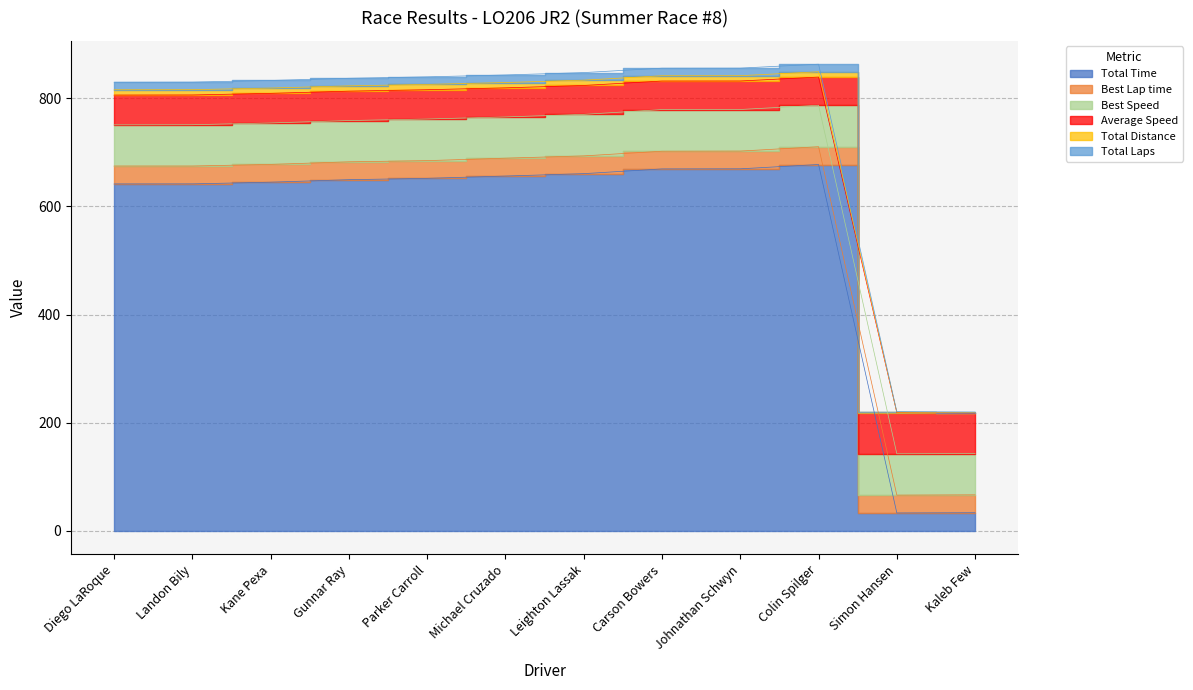

True or false: Total Laps and Total Distance intersect in this chart.

False